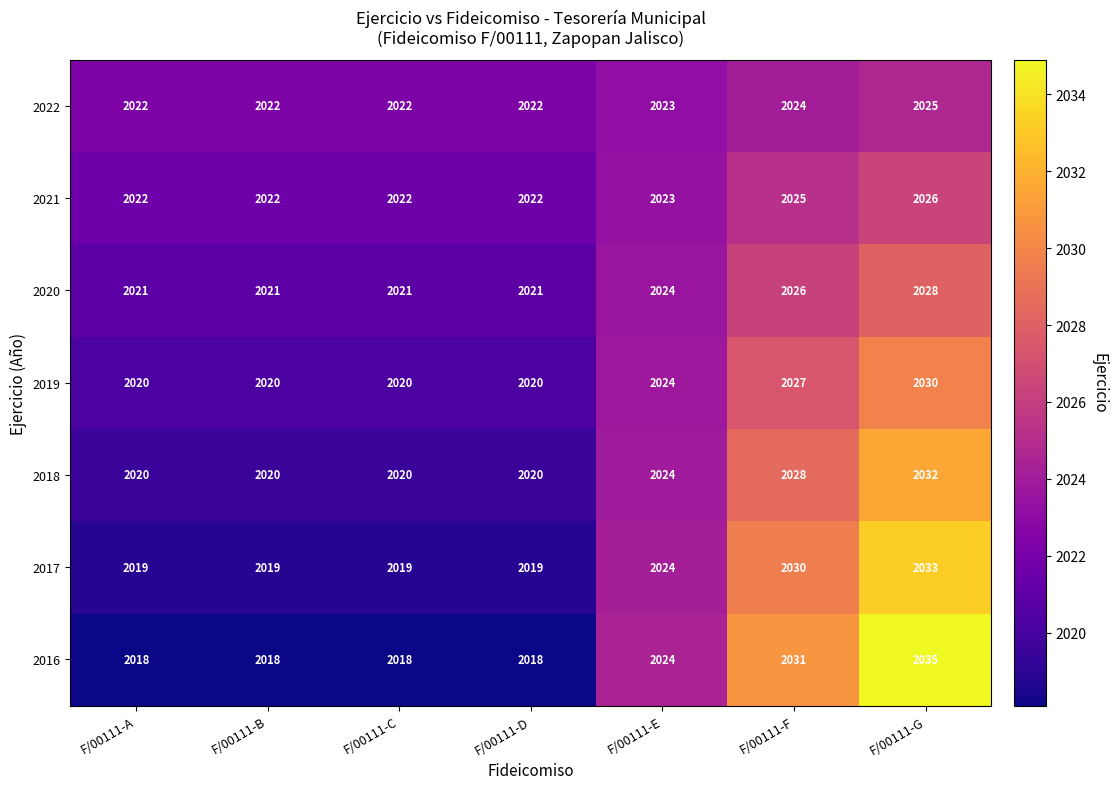

What is the spread (max minus min) of values at F/00111-C?

4